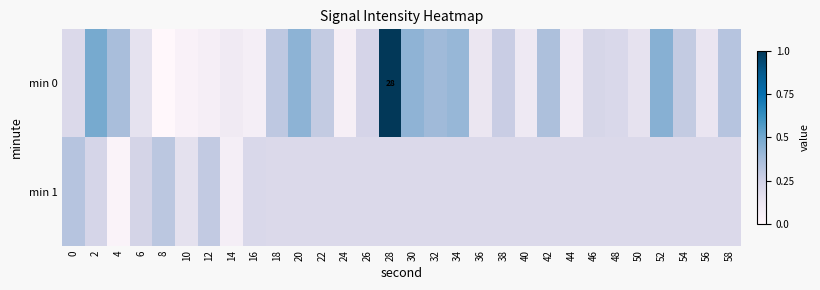

What is the average value of the min 0 series?

0.3